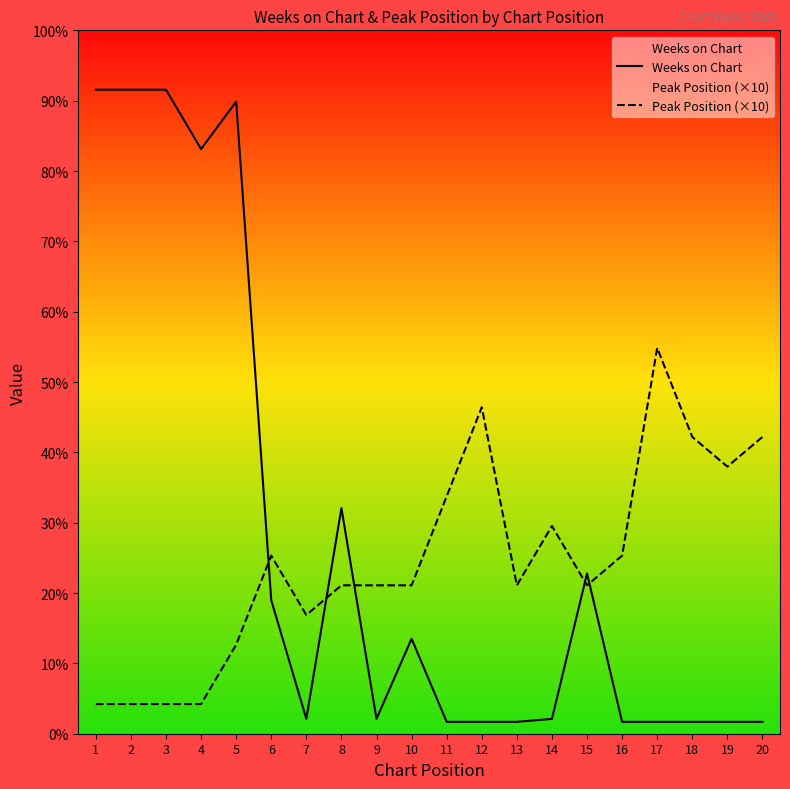

After their last crossing, which series has the higher values: Weeks on Chart or Peak Position (×10)?

Peak Position (×10)